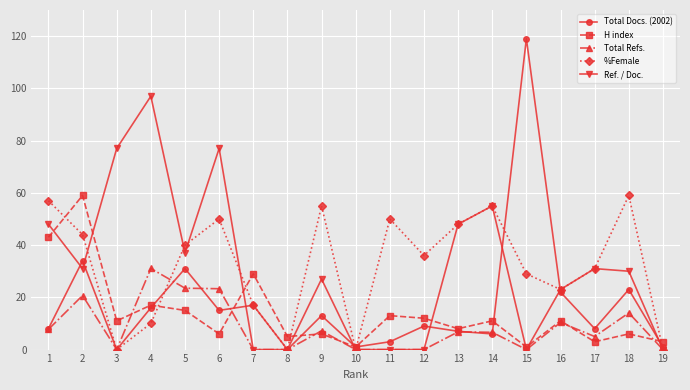

True or false: Total Docs. (2002) has more than 2 interior local peaks.

True